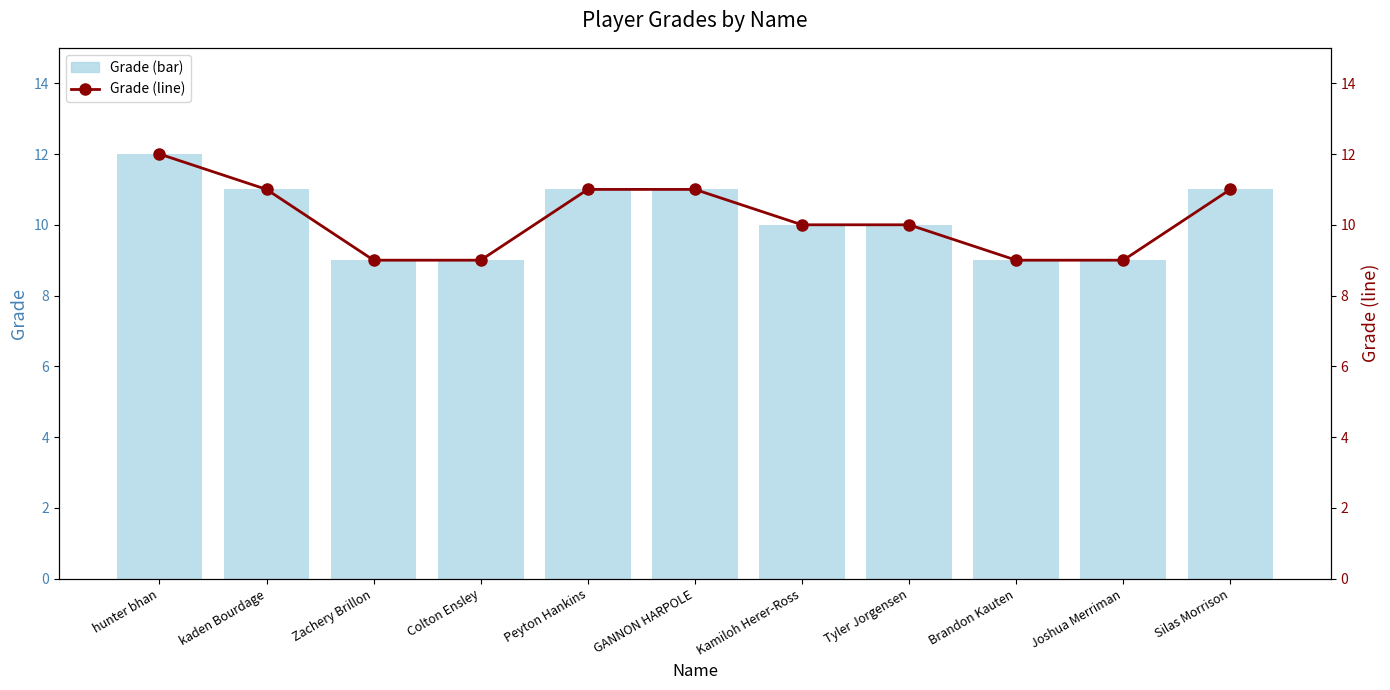

Reading left to right, transcribe all the data shown in this chart.

Grade: 12	11	9	9	11	11	10	10	9	9	11
Grade (line): 12	11	9	9	11	11	10	10	9	9	11